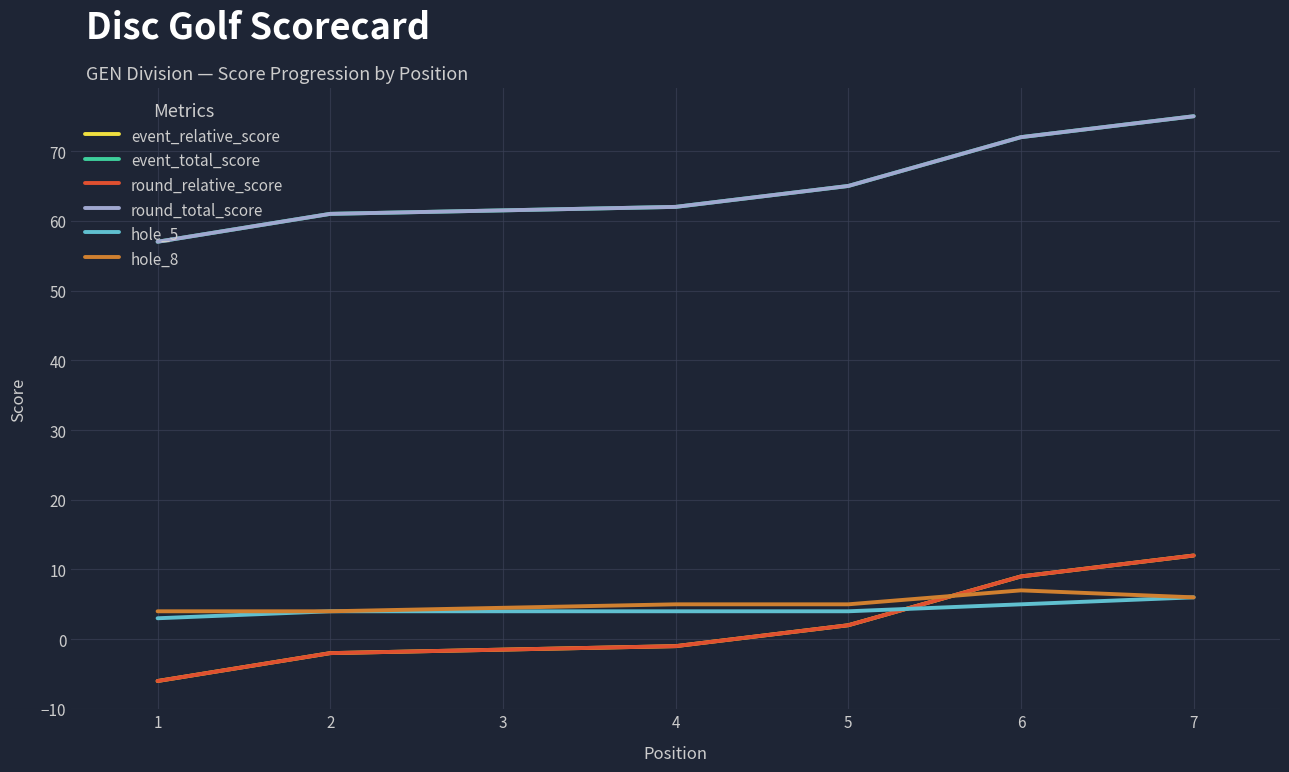

What is the value of the event_relative_score point at the 5th from the left?

2